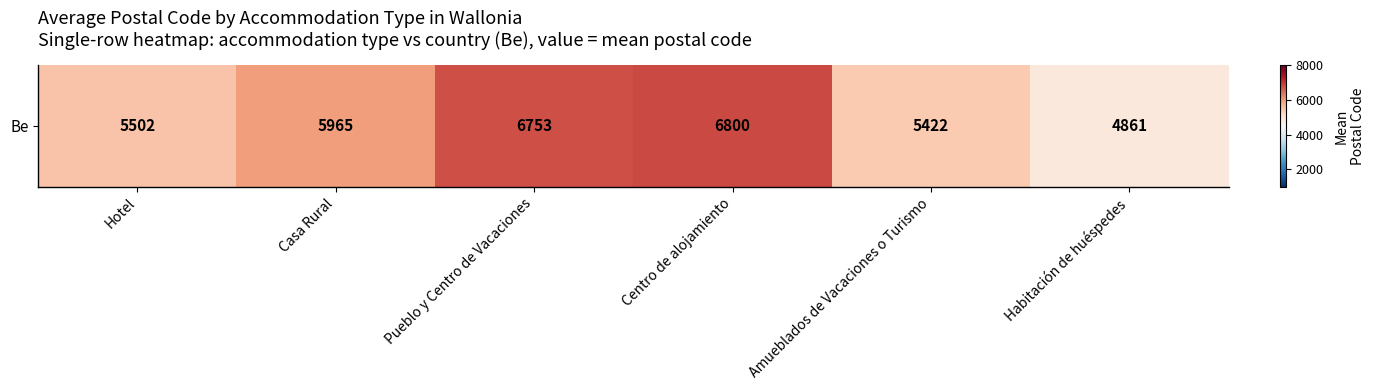

At which label is the value closest to 5830?

Casa Rural